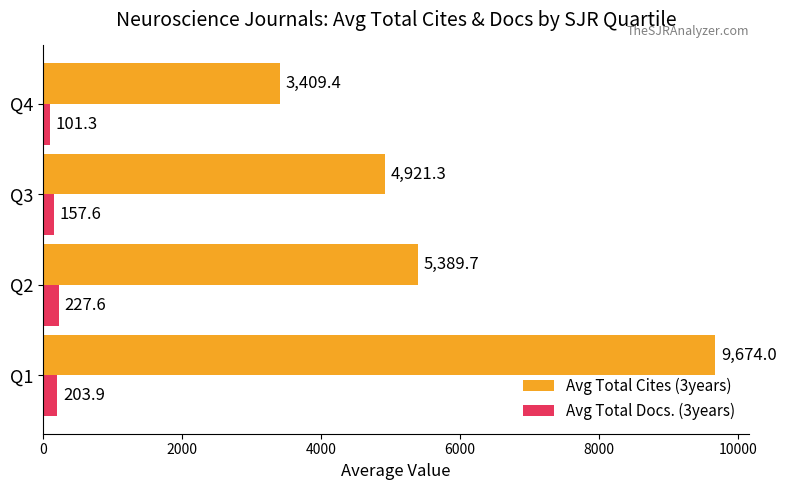

What is the sum of all Avg Total Cites (3years) values?

23394.4